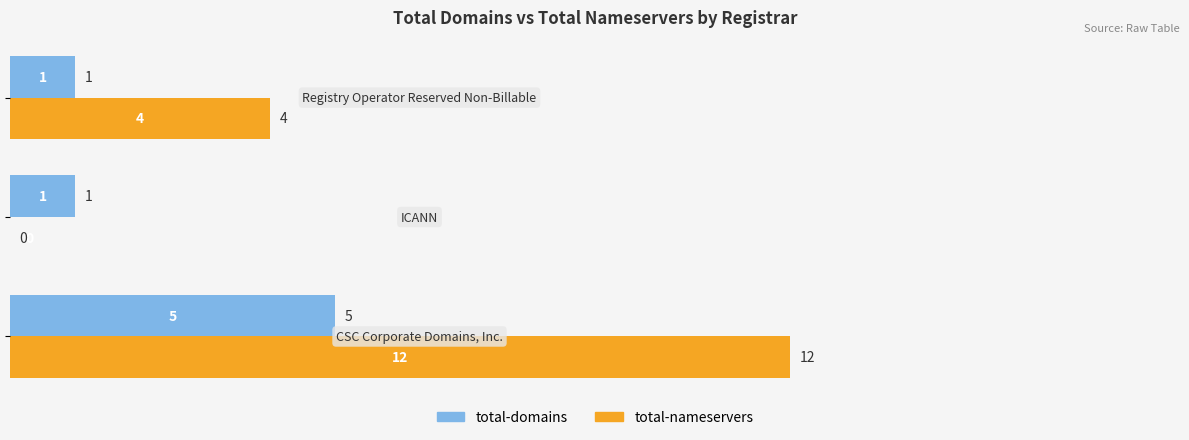

Which series has the largest total across all categories?

total-nameservers